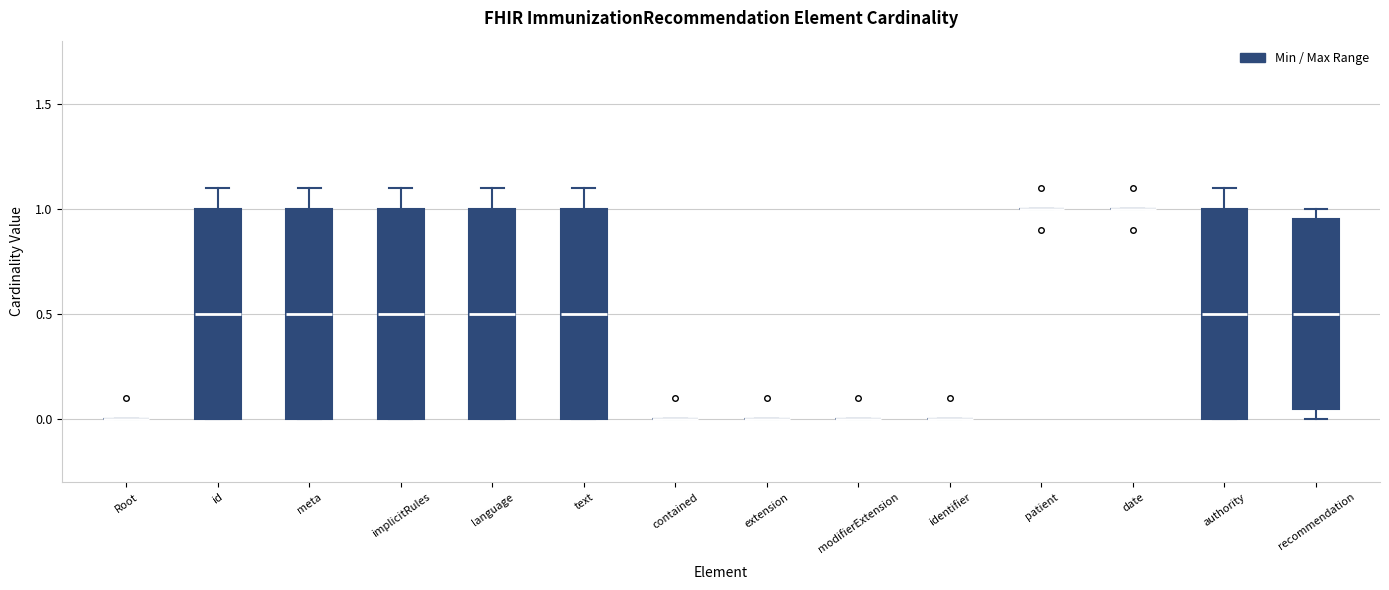

Reading left to right, transcribe this box plot: for each box, give where its median line is, the range the box spans, and where its two whiskers end, as read against the y-axis. The values are not printed on the chart, so give them approximately, as read against the axis.

Root: box collapsed to a line at 0.00, whiskers 0.00 to 0.00
id: median 0.50, box 0.00 to 1.00, whiskers 0.00 to 1.10
meta: median 0.50, box 0.00 to 1.00, whiskers 0.00 to 1.10
implicitRules: median 0.50, box 0.00 to 1.00, whiskers 0.00 to 1.10
language: median 0.50, box 0.00 to 1.00, whiskers 0.00 to 1.10
text: median 0.50, box 0.00 to 1.00, whiskers 0.00 to 1.10
contained: box collapsed to a line at 0.00, whiskers 0.00 to 0.00
extension: box collapsed to a line at 0.00, whiskers 0.00 to 0.00
modifierExtension: box collapsed to a line at 0.00, whiskers 0.00 to 0.00
identifier: box collapsed to a line at 0.00, whiskers 0.00 to 0.00
patient: box collapsed to a line at 1.00, whiskers 1.00 to 1.00
date: box collapsed to a line at 1.00, whiskers 1.00 to 1.00
authority: median 0.50, box 0.00 to 1.00, whiskers 0.00 to 1.10
recommendation: median 0.50, box 0.05 to 0.95, whiskers 0.00 to 1.00